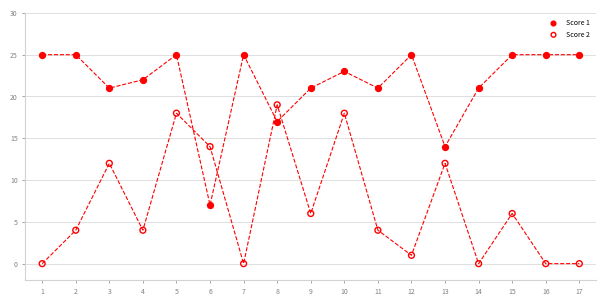

Which series reaches the maximum Y coordinate?

Score 1